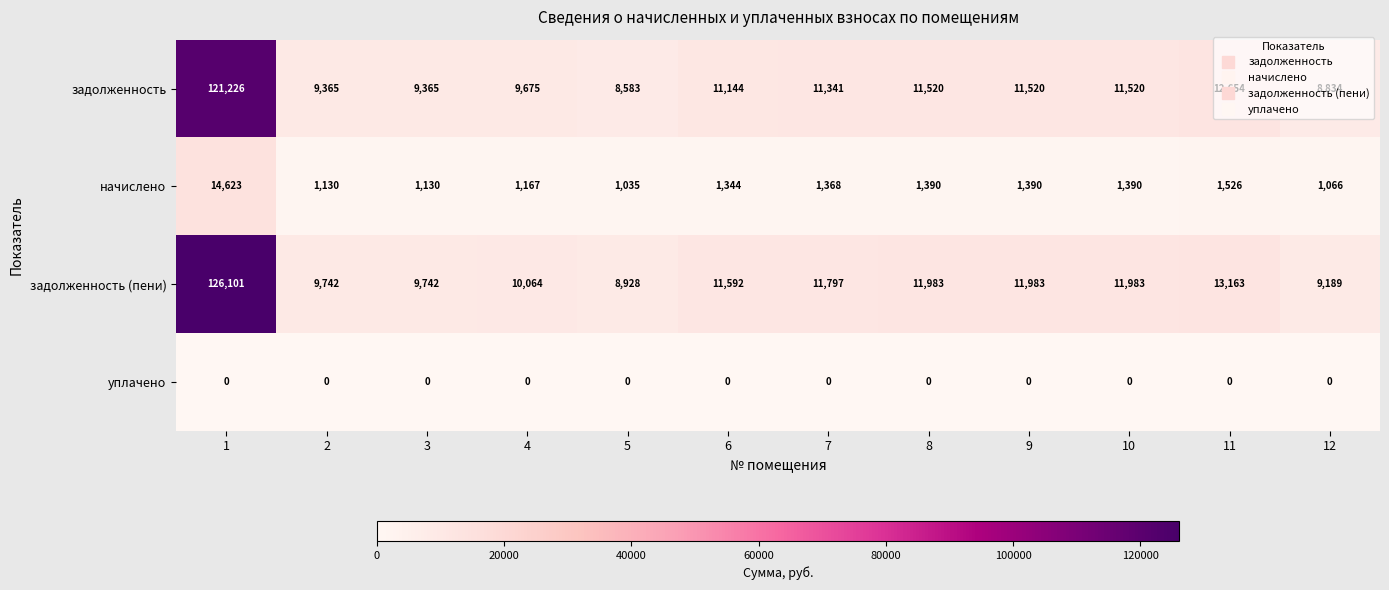

True or false: задолженность has a value of 12654 at 11.

True